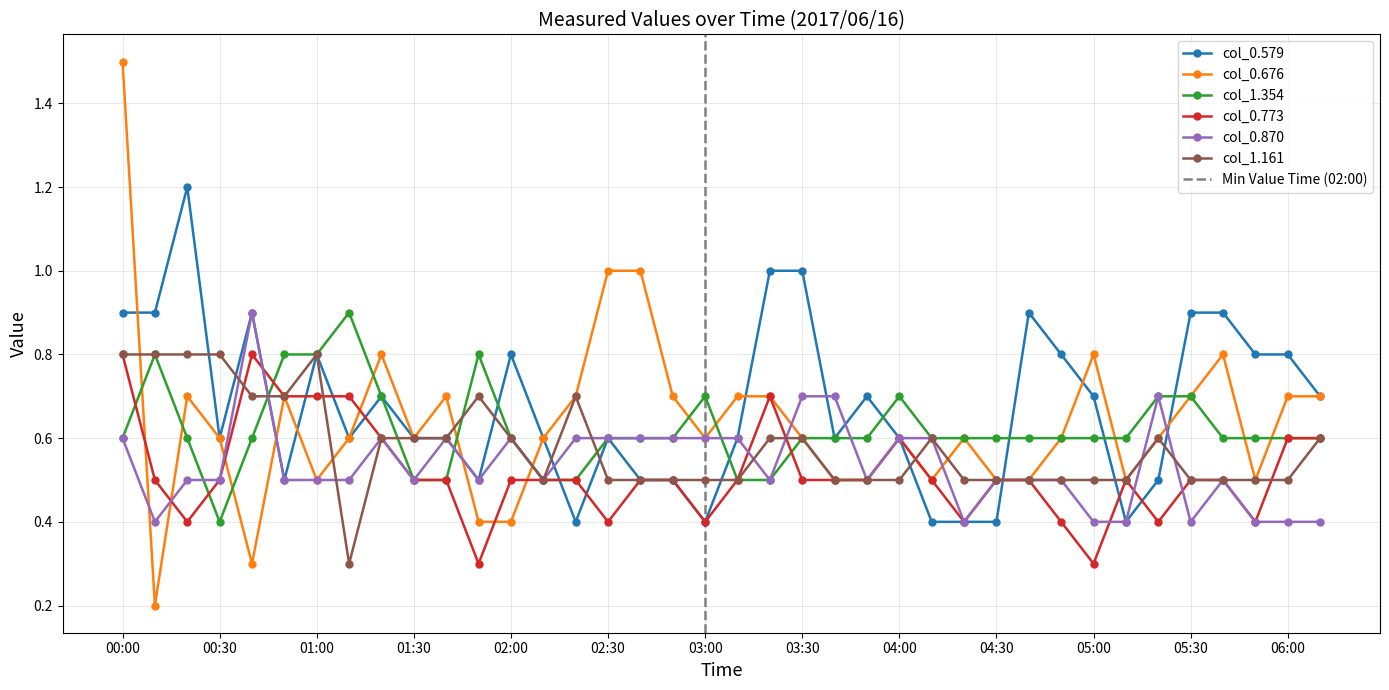

At how many categories does at least one series exceed 0?

38